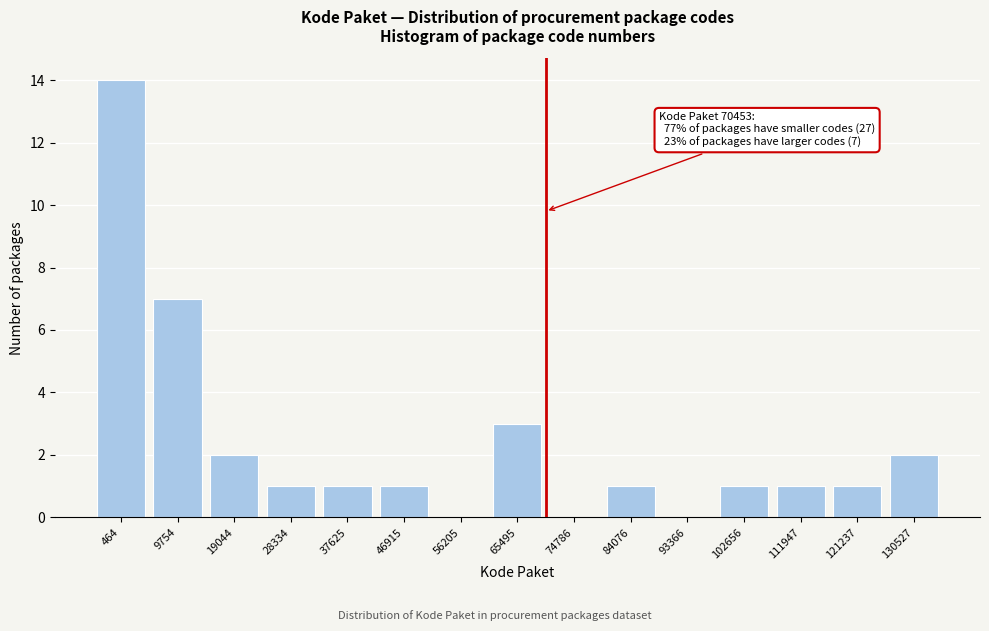

Reading left to right, what are all the values shown in this chart?

464=14	9754=7	19044=2	28334=1	37625=1	46915=1	56205=0	65495=3	74786=0	84076=1	93366=0	102656=1	111947=1	121237=1	130527=2